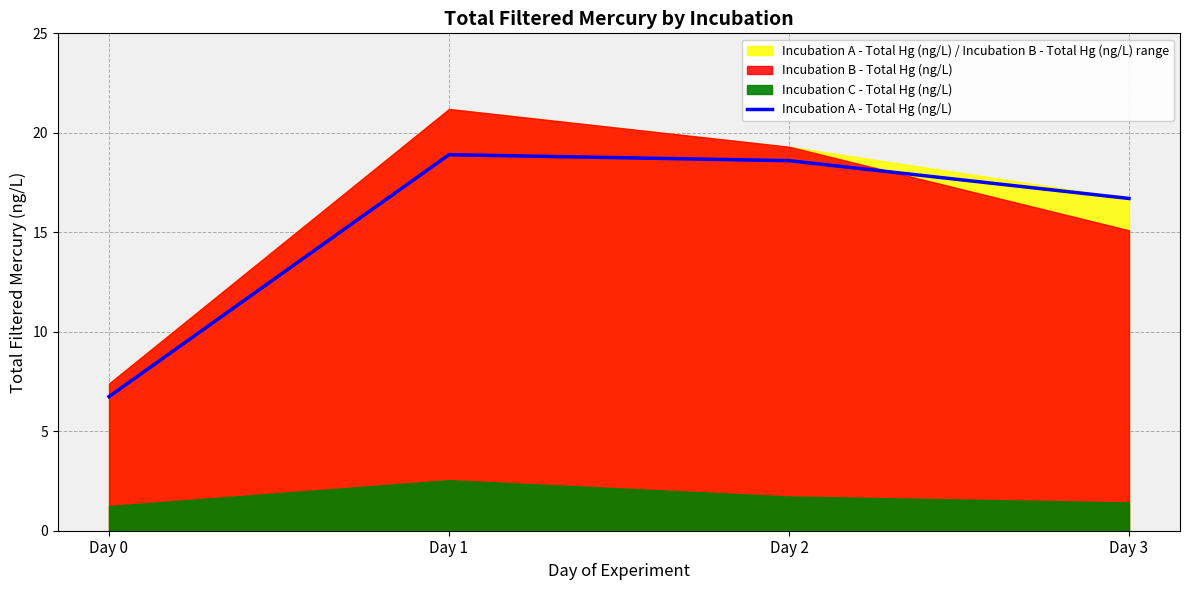

Reading left to right, what are all the values shown in this chart?

6.7	18.9	18.6	16.7